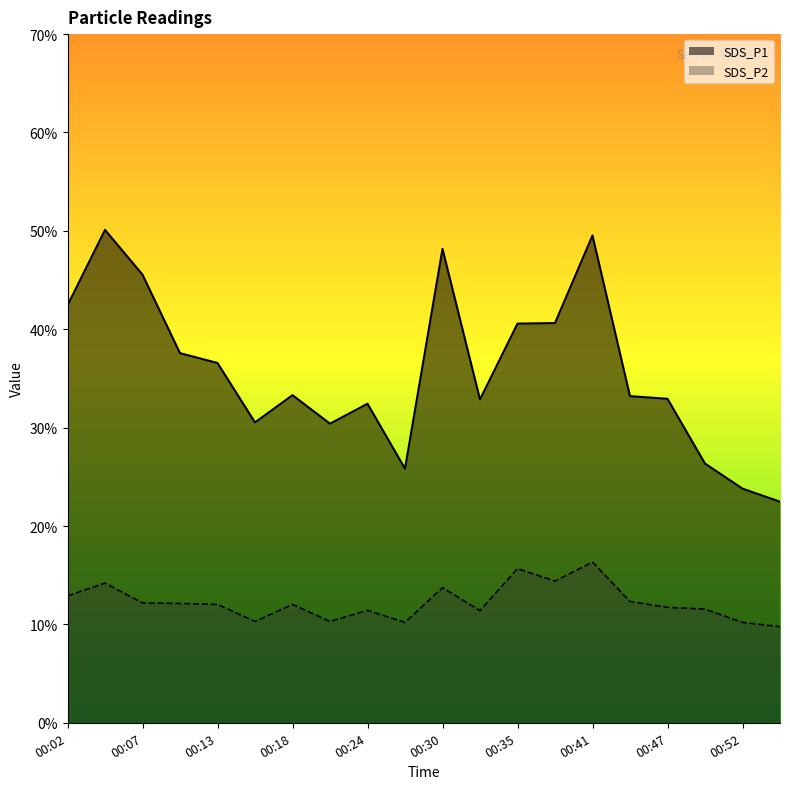

List the labels in order of SDS_P2 value, largest first.

00:41, 00:35, 00:38, 00:04, 00:30, 00:02, 00:44, 00:07, 00:10, 00:13, 00:18, 00:47, 00:49, 00:24, 00:32, 00:16, 00:21, 00:27, 00:52, 00:55